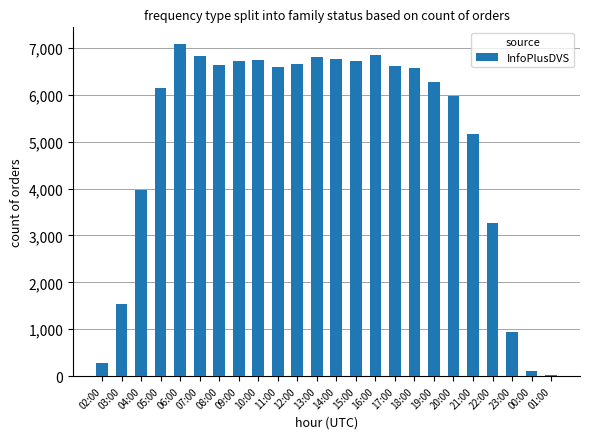

Which label corresponds to the largest value in the chart?

06:00